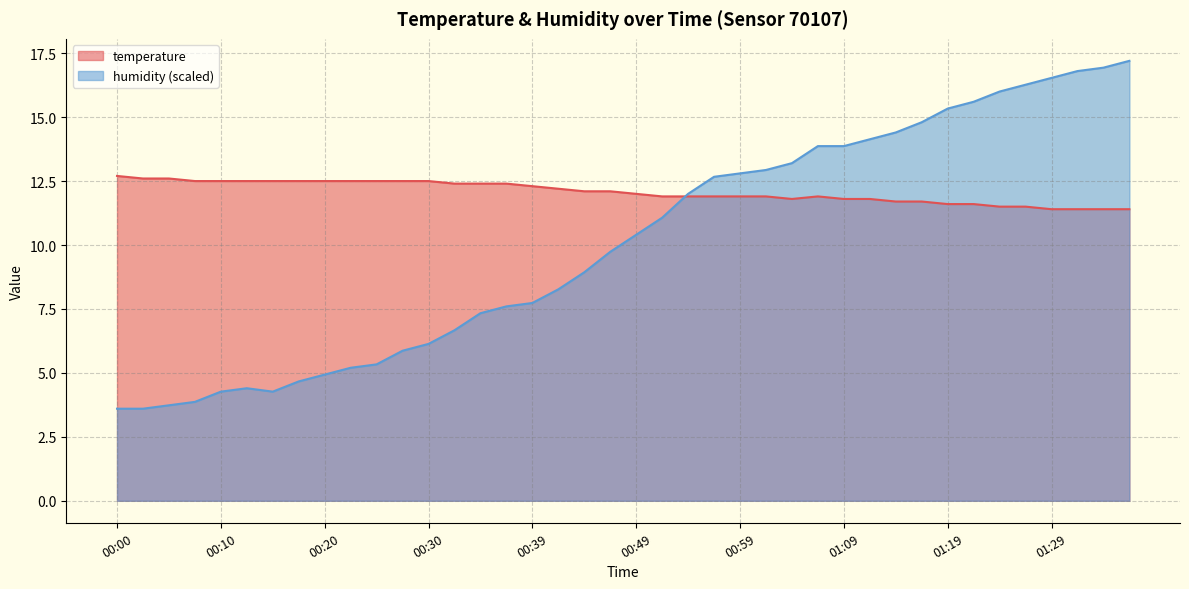

Where is humidity nearest to the value 10?

00:47